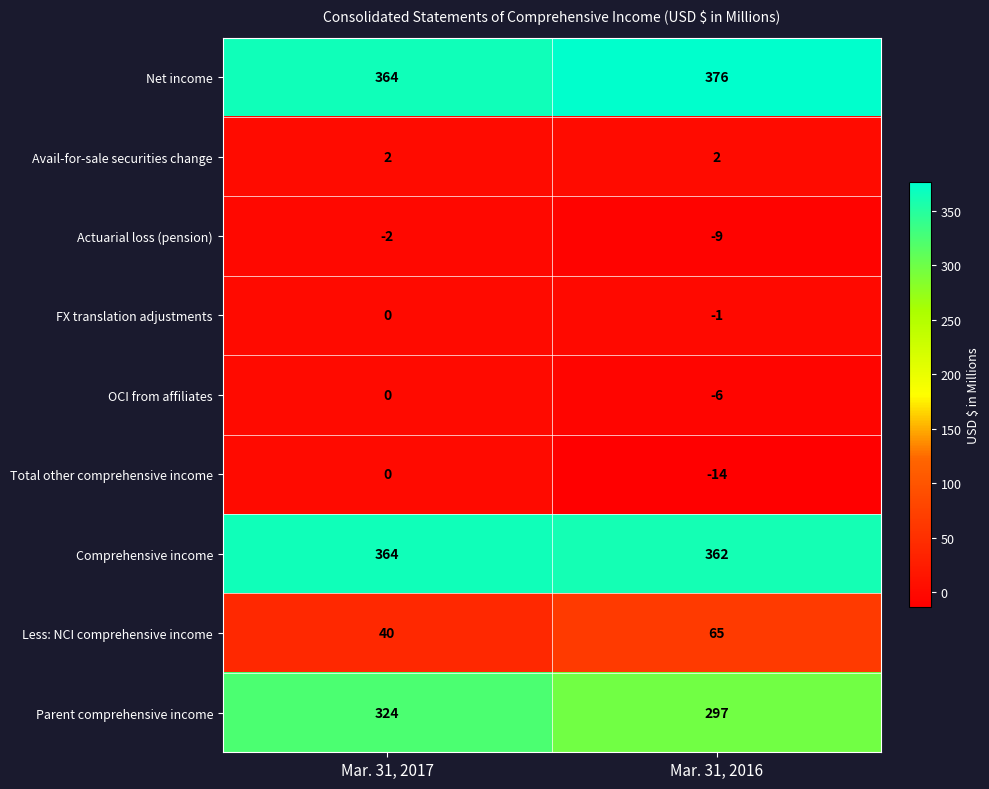

Which series changed the most between Mar. 31, 2017 and Mar. 31, 2016?

Parent comprehensive income